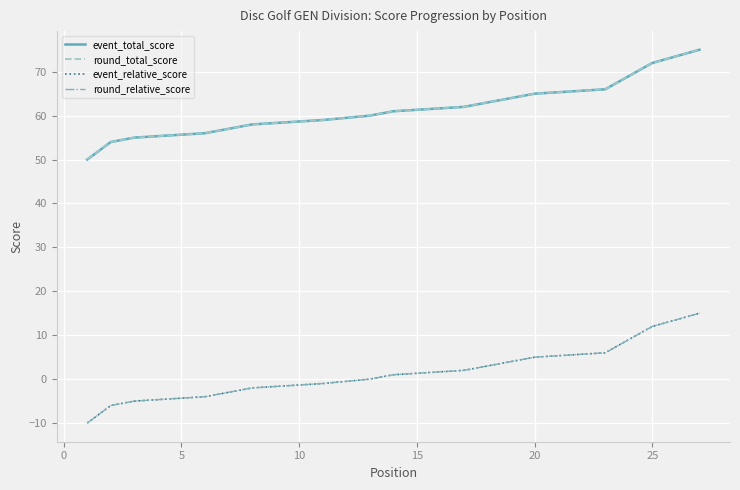

How many data points in round_relative_score are less than 1?

13